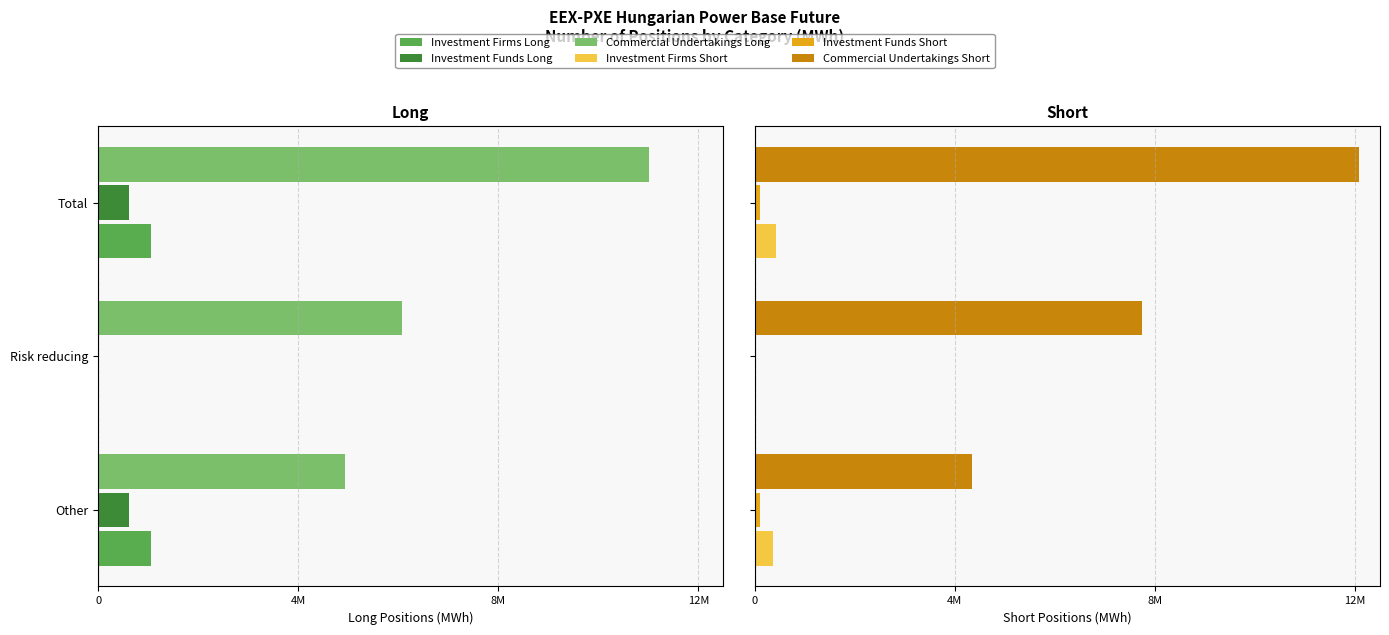

Between Risk reducing and Total, which is larger?

Risk reducing